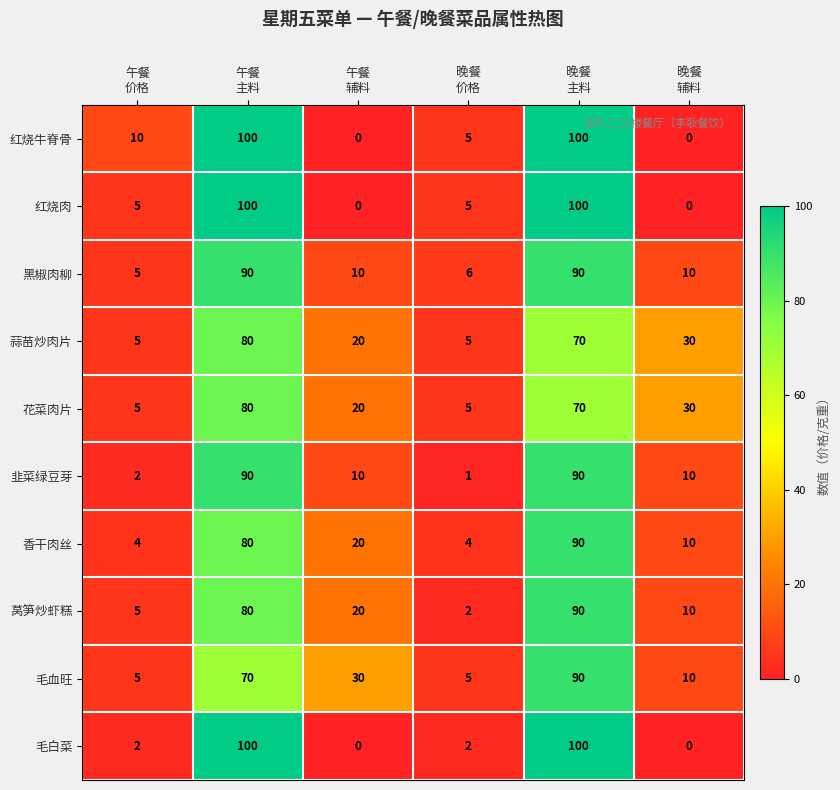

Count the 花菜肉片 values in the range 5 to 70.

5